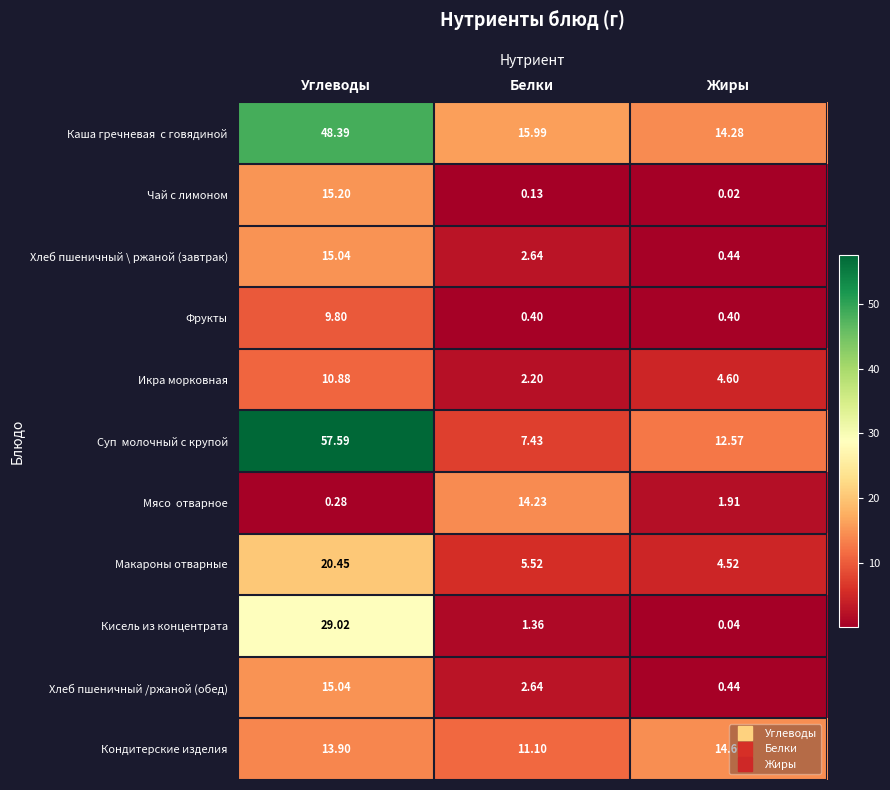

What is the difference between the highest and lowest values at Белки?

15.9